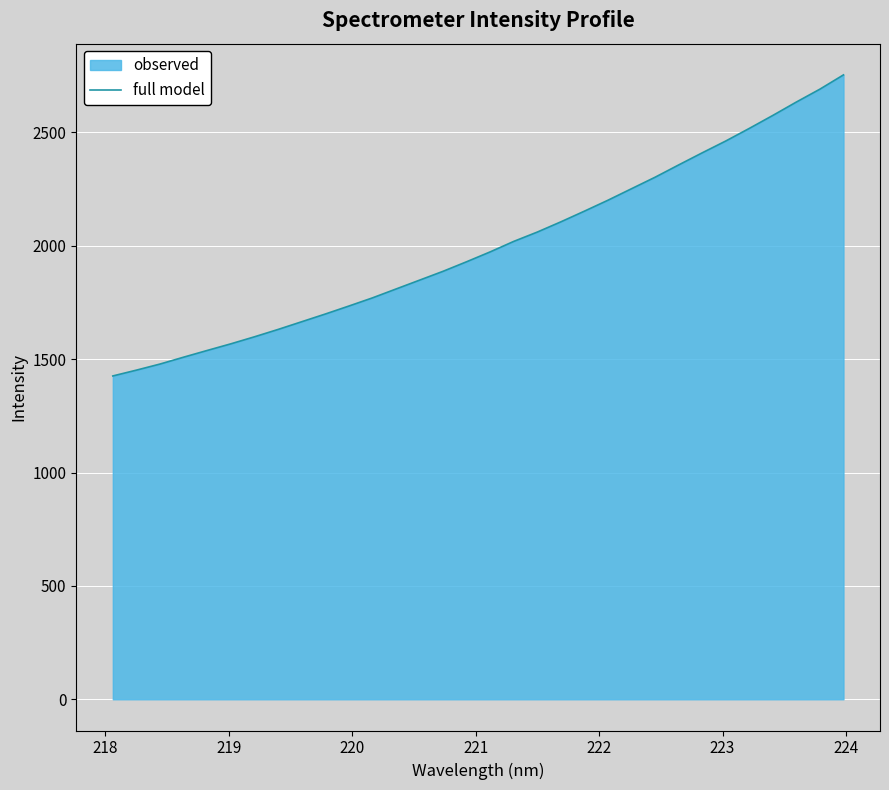

What is the value of the 11th point from the left?

1734.0